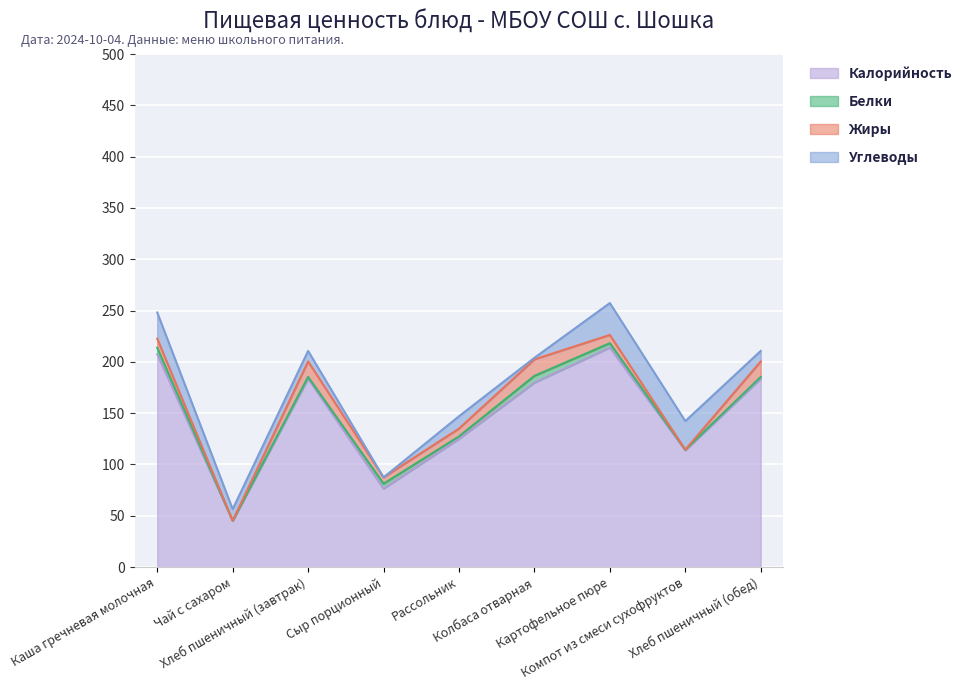

True or false: Жиры and Белки intersect in this chart.

True